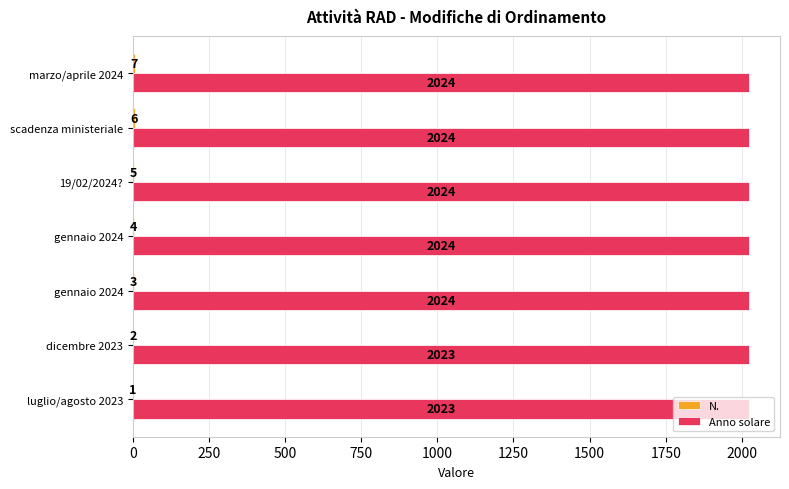

List the series in order of their peak value, lowest first.

N., Anno solare